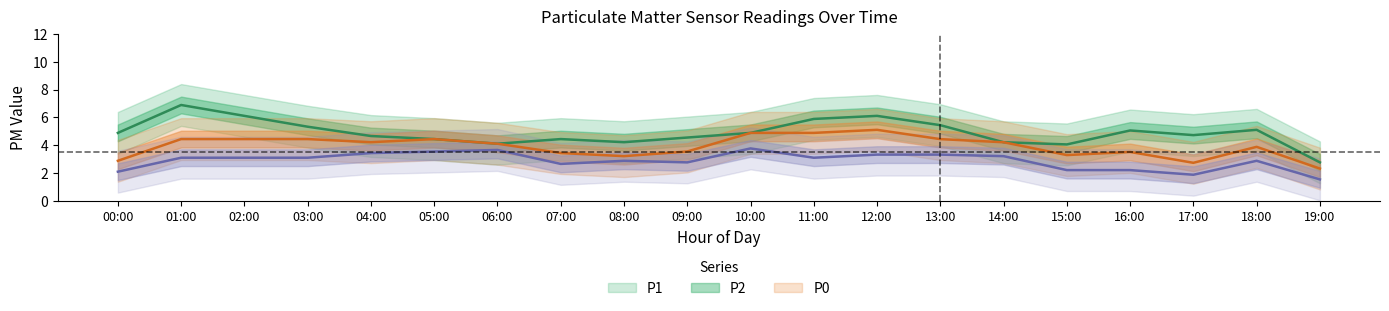

Where does the P0 series first go above 3?

01:00